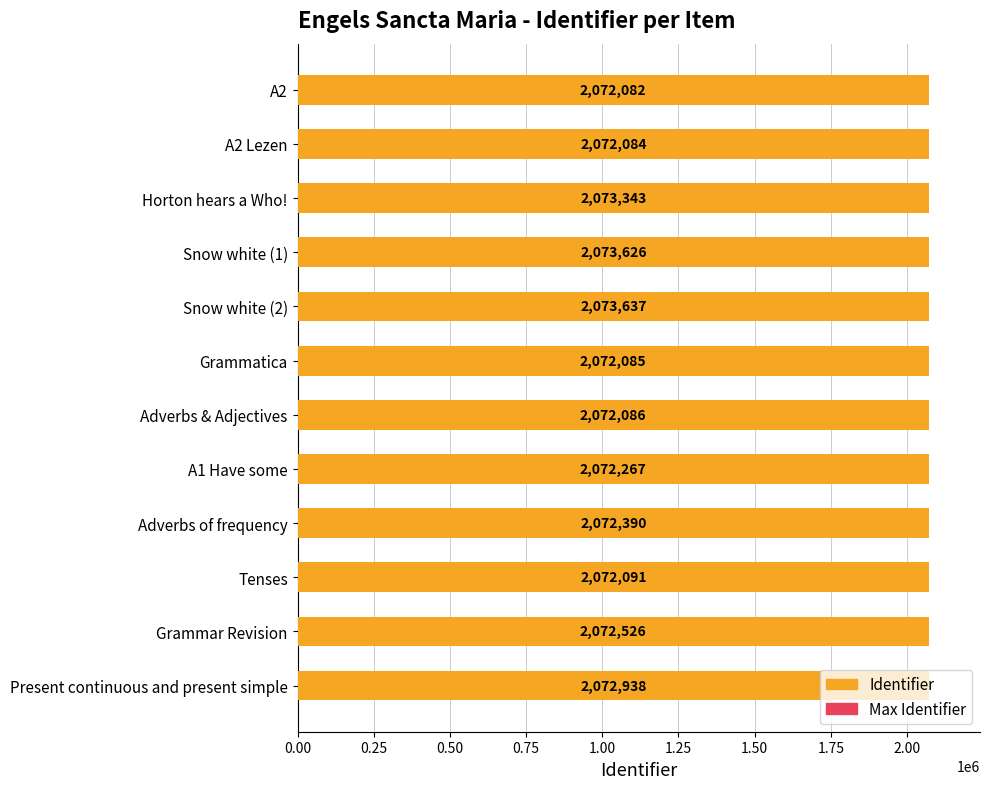

How many series are shown in this chart?

2